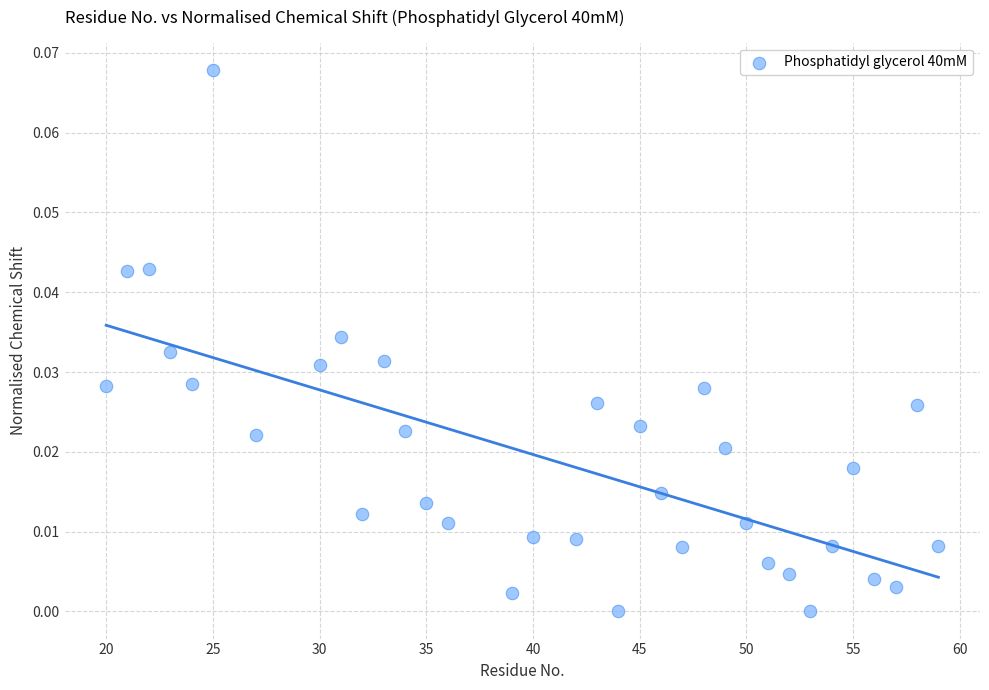

What is the range of X values (max minus min)?

39.0